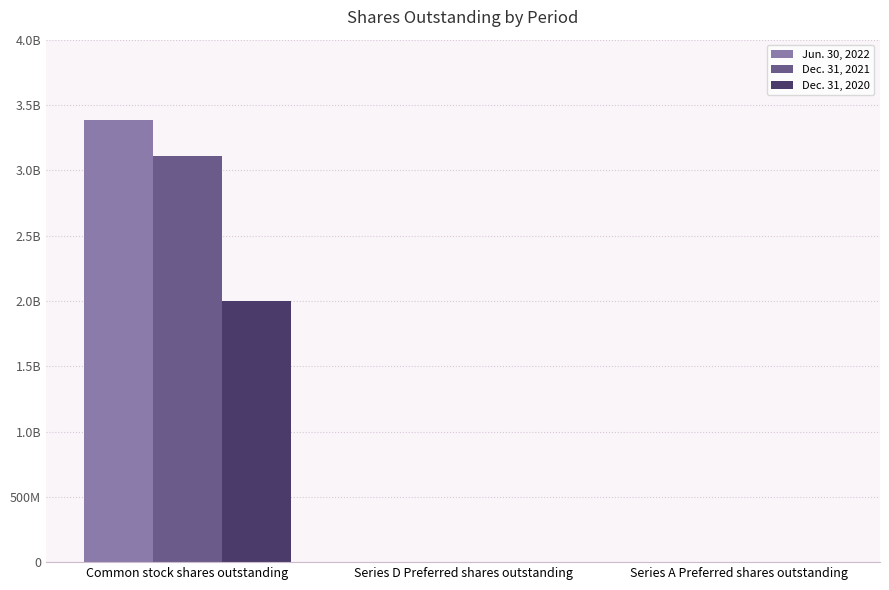

What is the total value across all series at Series A Preferred shares outstanding?

3